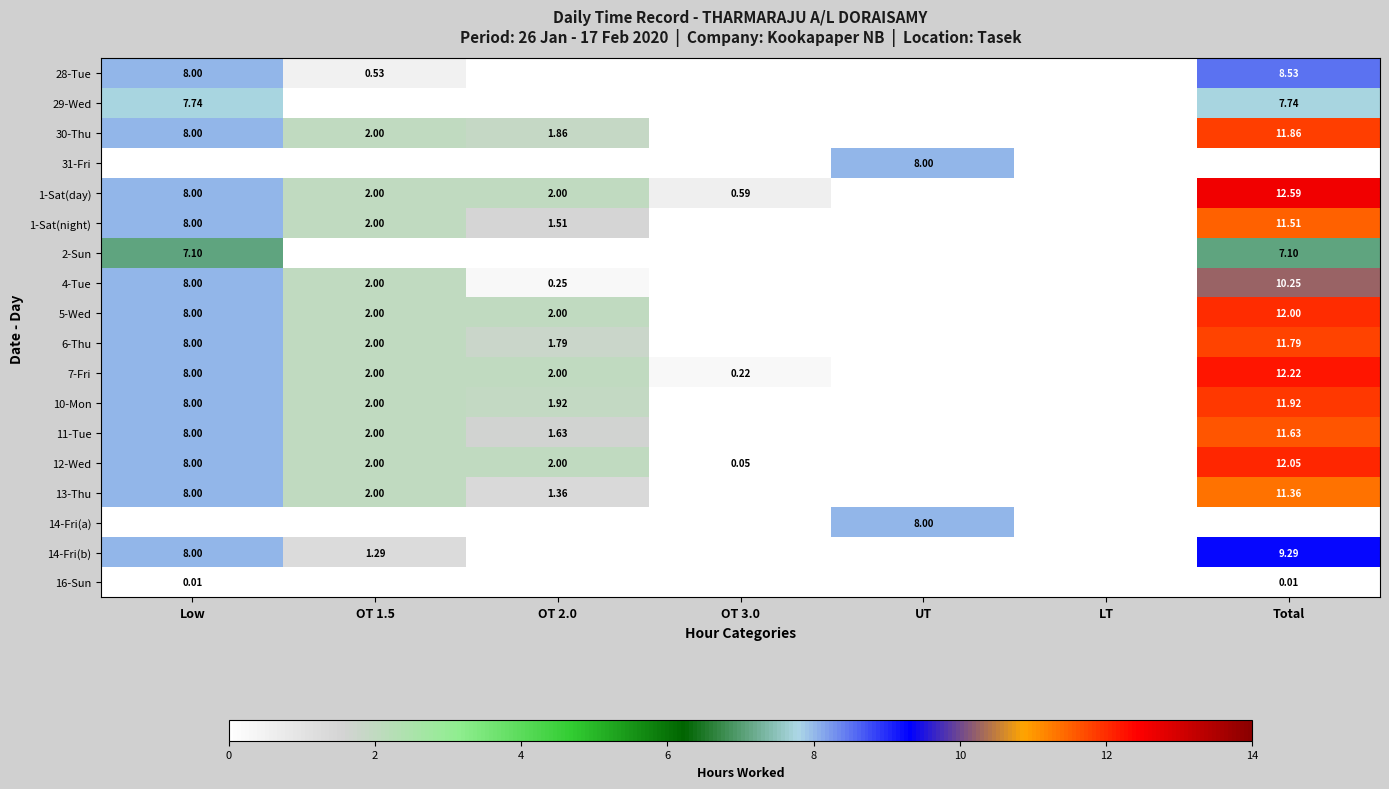

At which label does 13-Thu first exceed 1?

Low